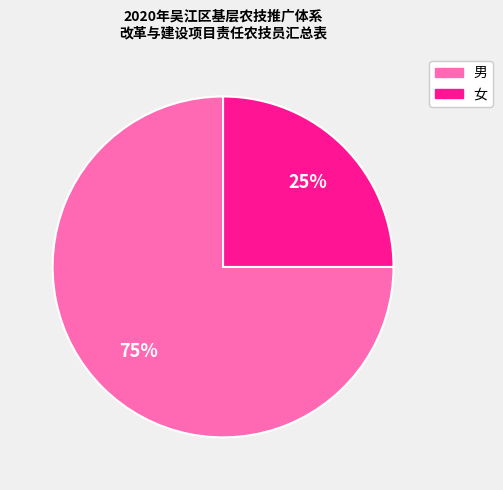

Is there any slice that represents more than half of the pie?

Yes